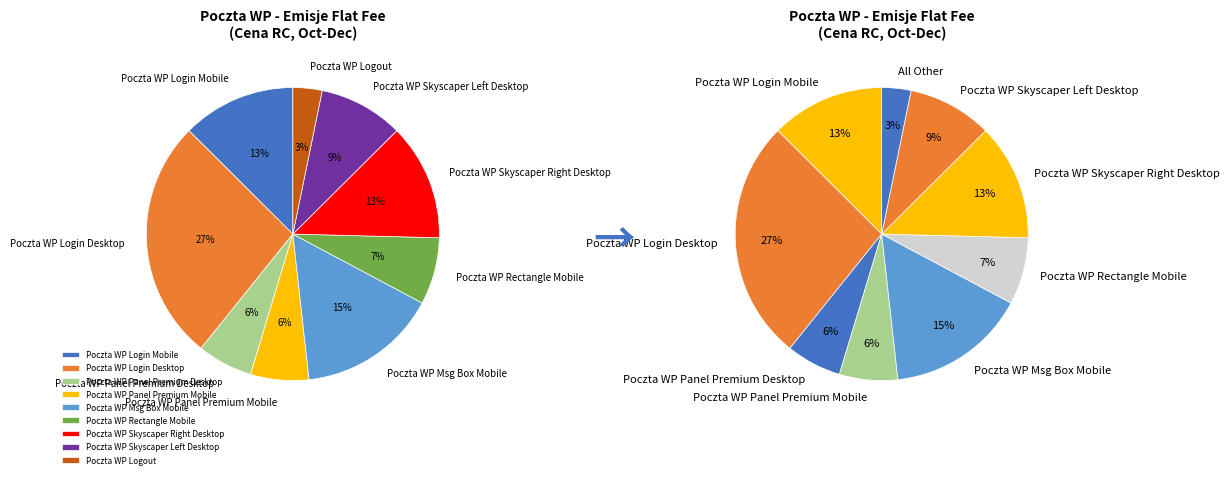

Count the number of slices in the pie.

9